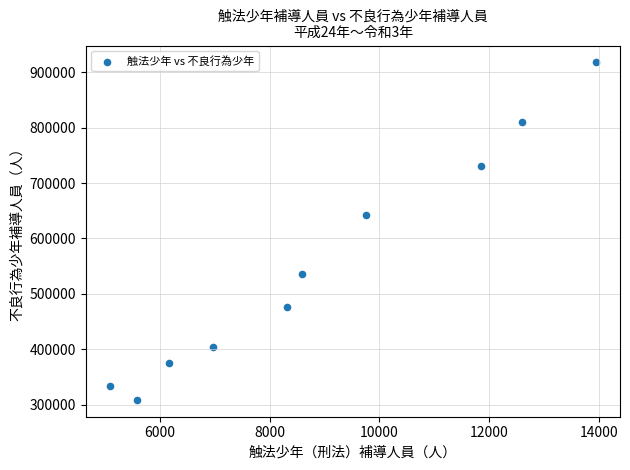

What Y value in the scatter plot is closest to 613244?

641798